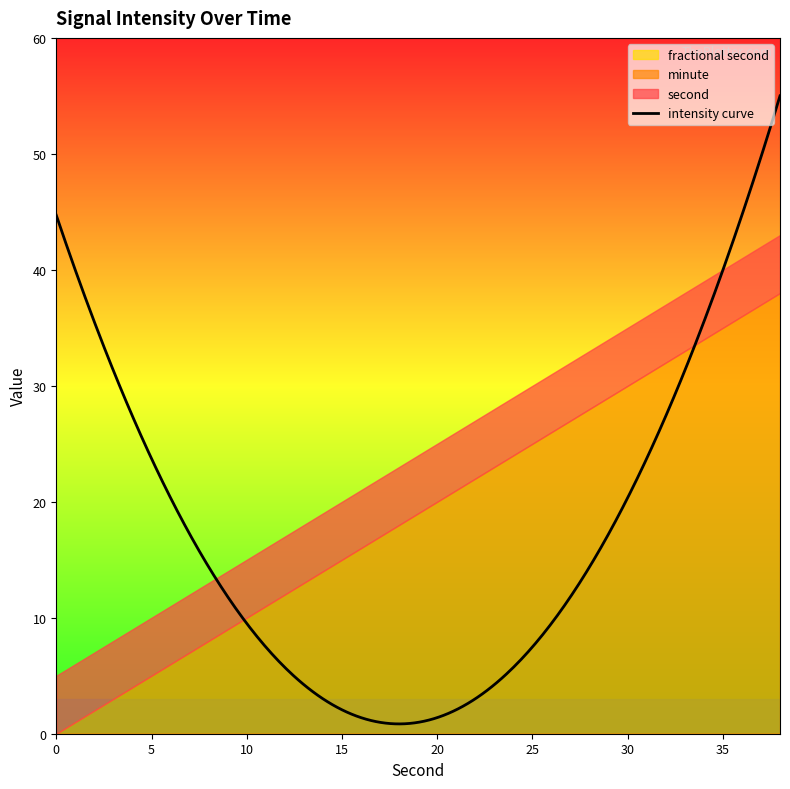

Which has a higher value, 28 or 20?

28